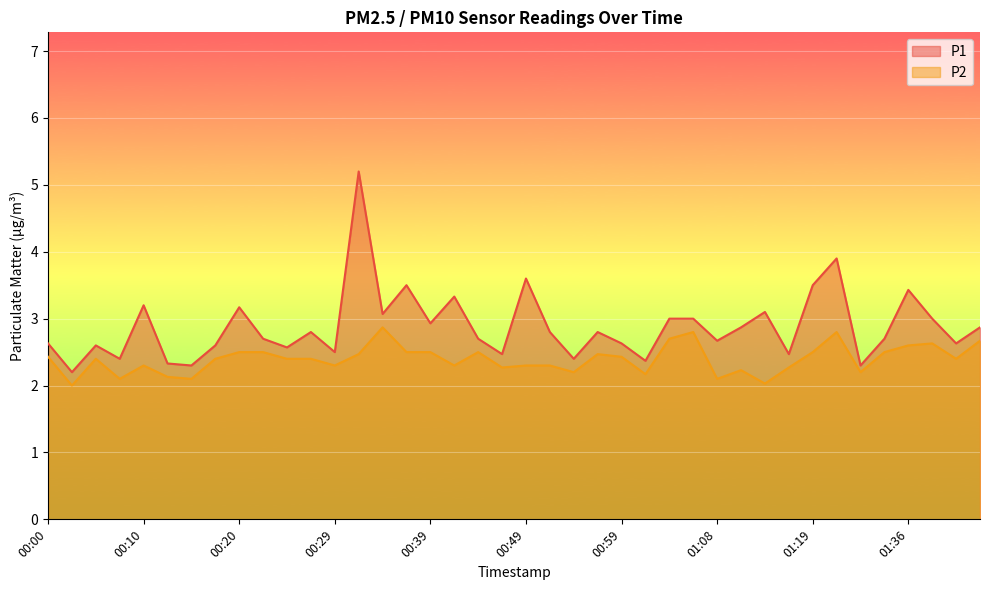

What is the minimum value shown in the chart?

2.0